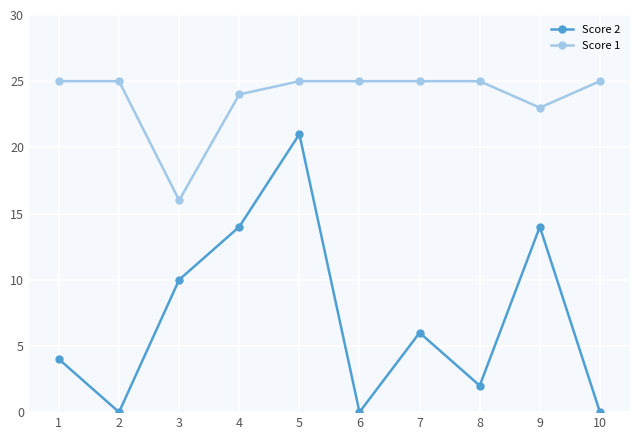

True or false: Score 1 and Score 2 cross at least once.

False